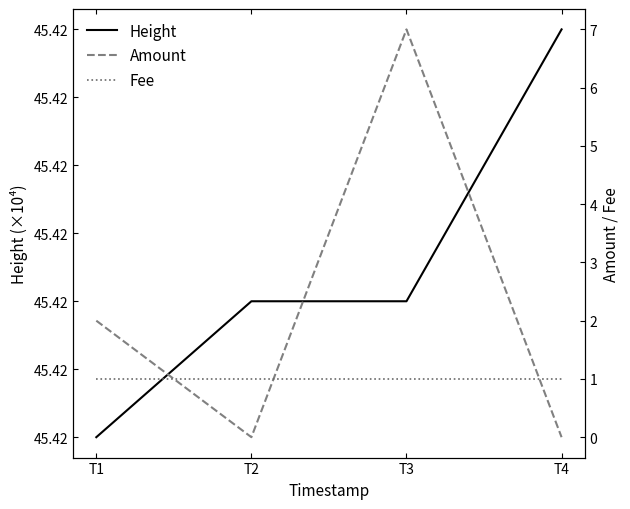

At how many categories does at least one series exceed 266428?

4